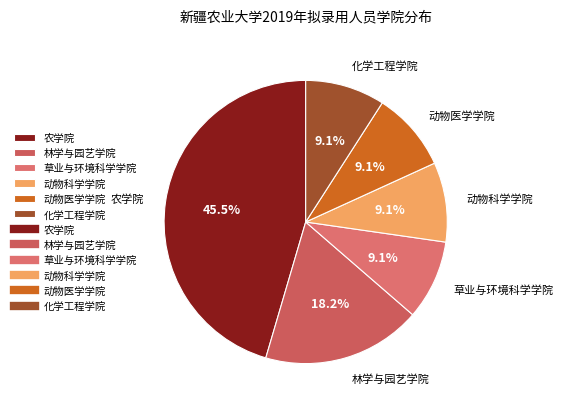

To the nearest percent, what percentage of the pie is 动物科学学院?

9%